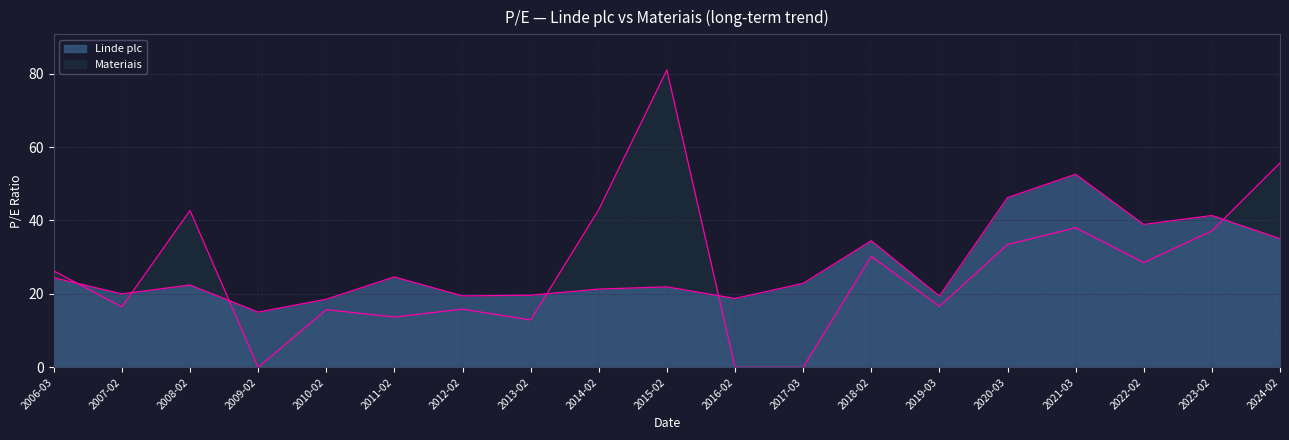

Where is Linde plc nearest to the value 33?

2018-02